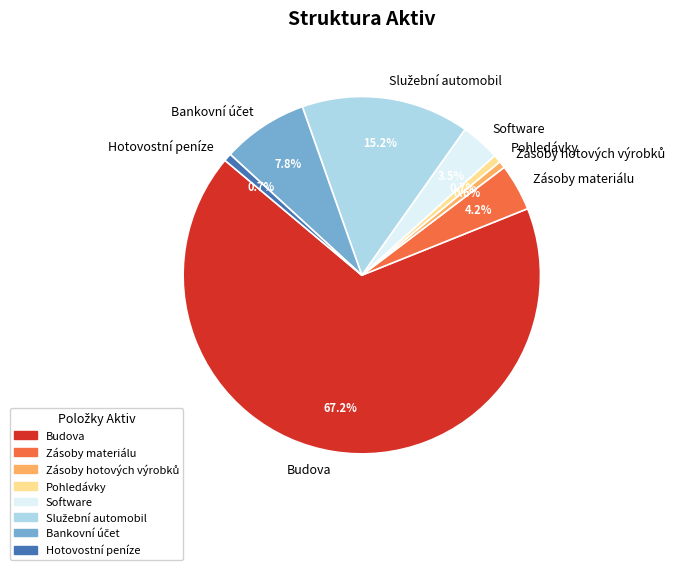

Does any single category account for the majority?

Yes